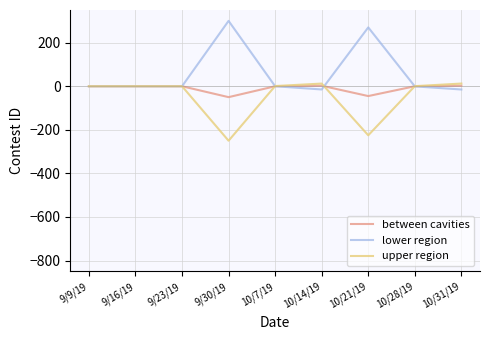

What position from the right is 9/23/19?

7